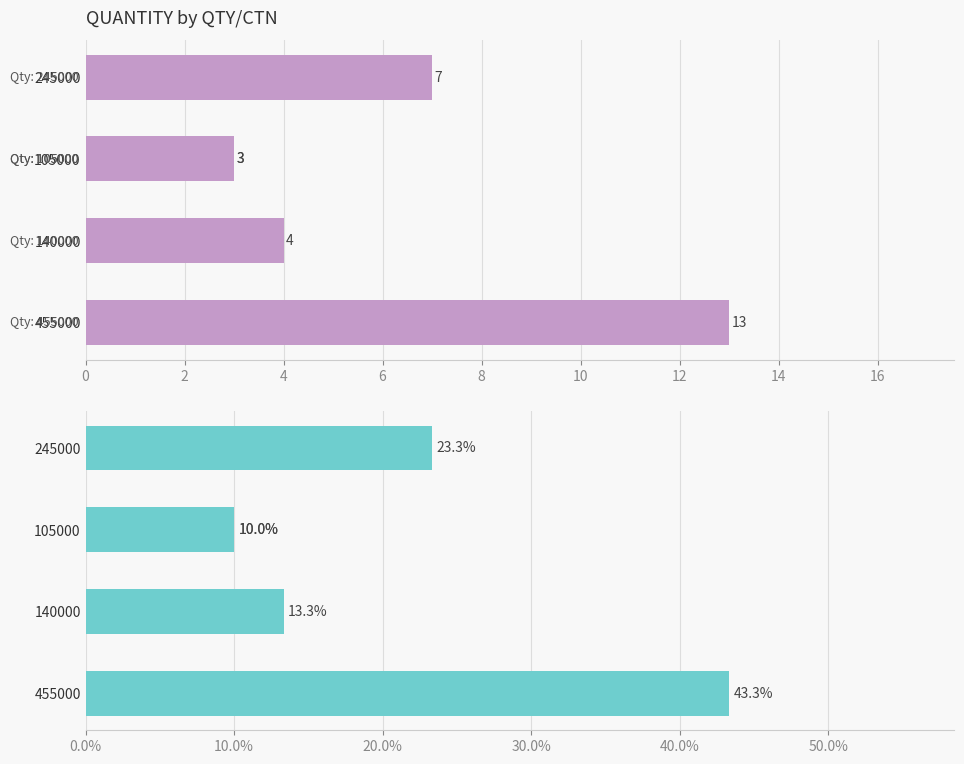

How many series are shown in this chart?

2